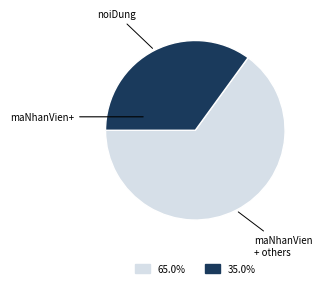

Is there a majority slice in this chart?

Yes